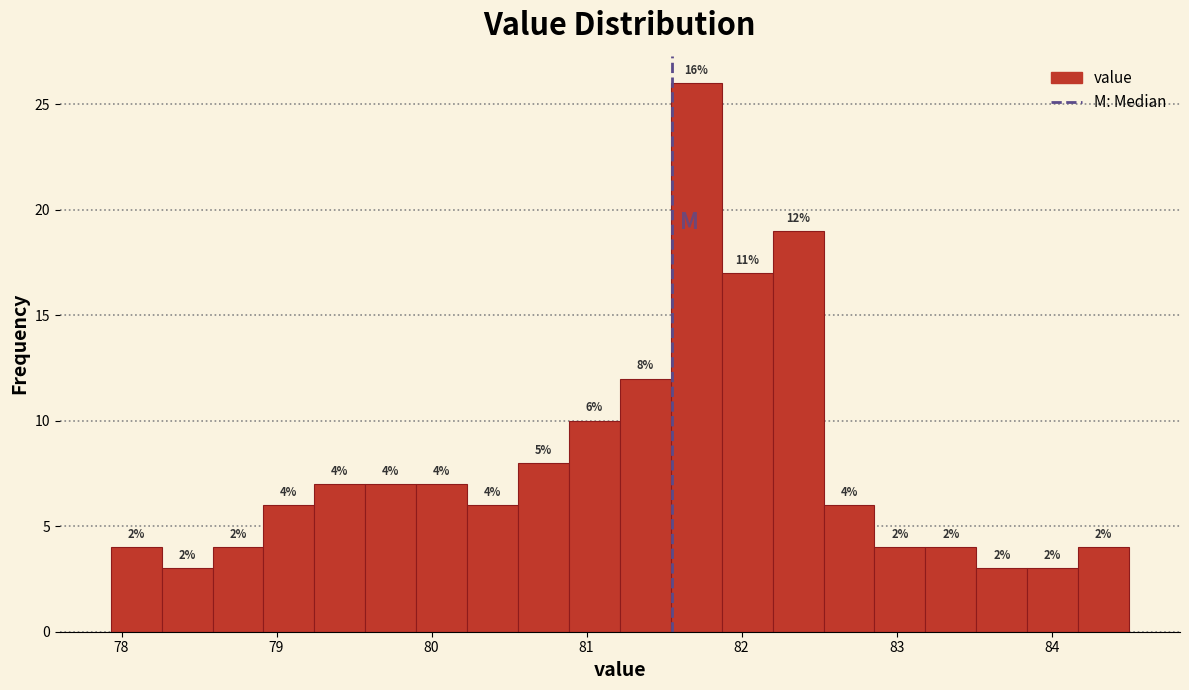

Read against the x-axis, roughly where is the centre of the tallest bar?

81.7